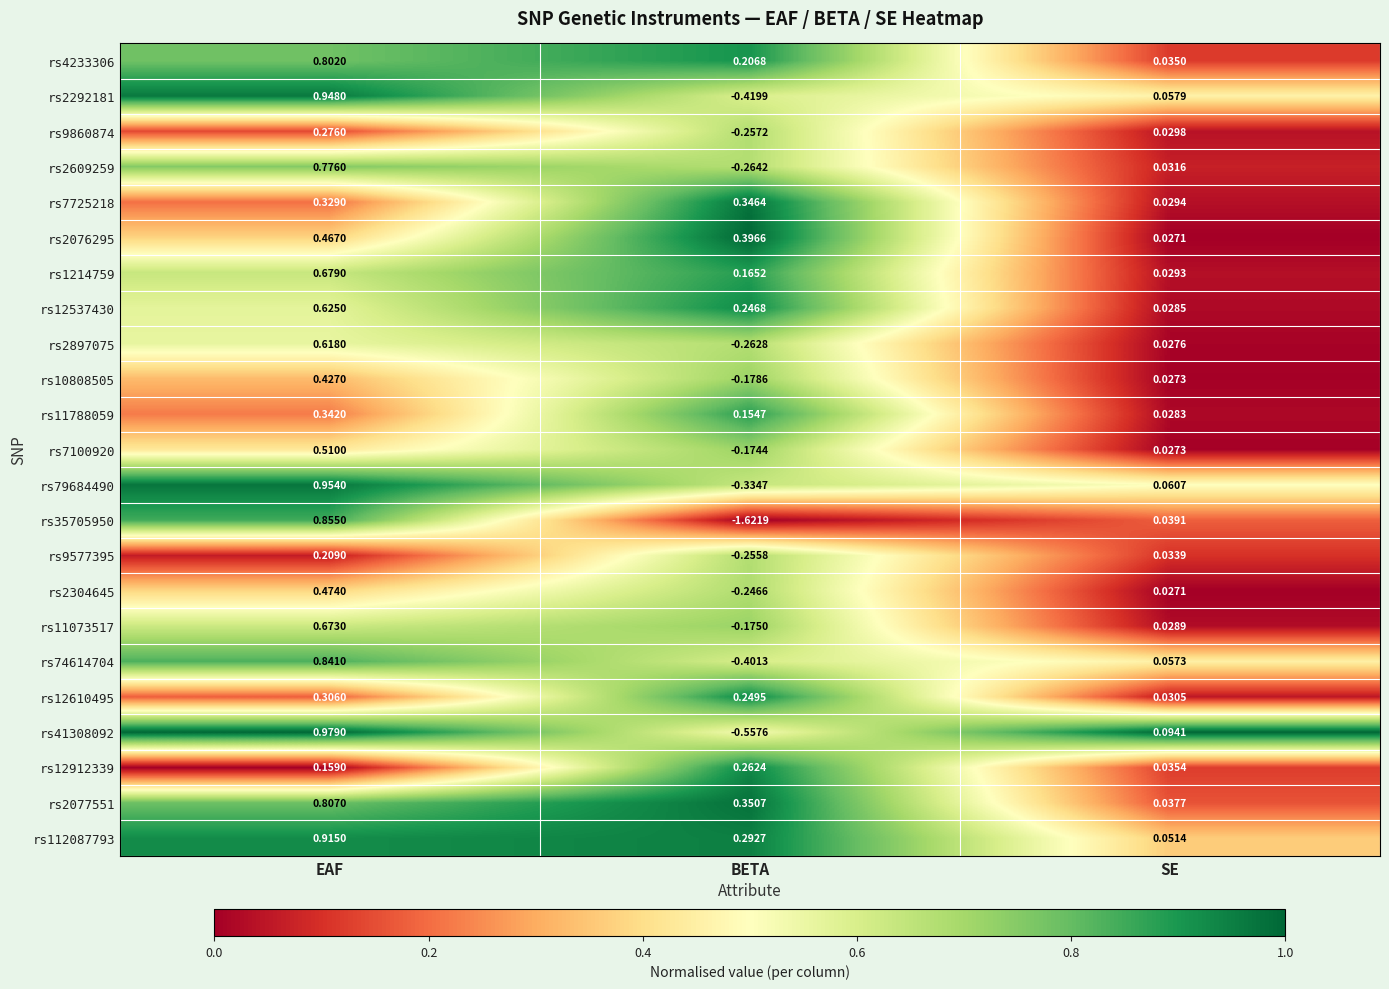

At which label does rs2292181 reach its minimum?

BETA